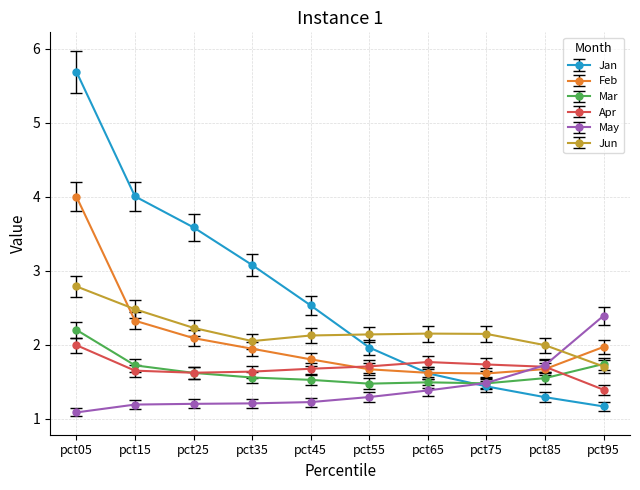

Which series has the widest spread of values?

Jan